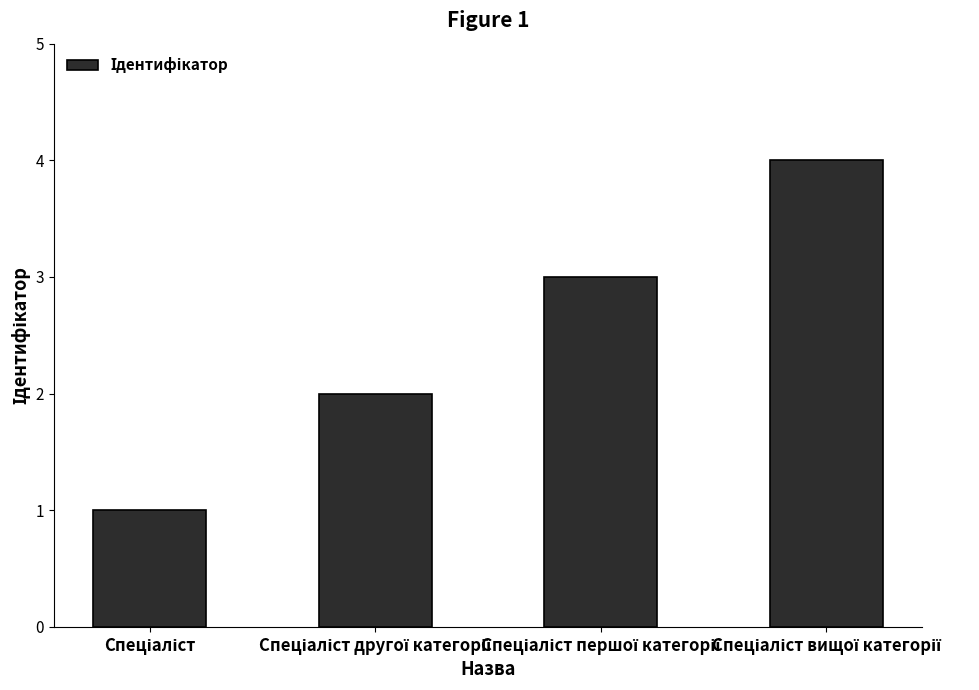

Does the chart contain any negative values?

No